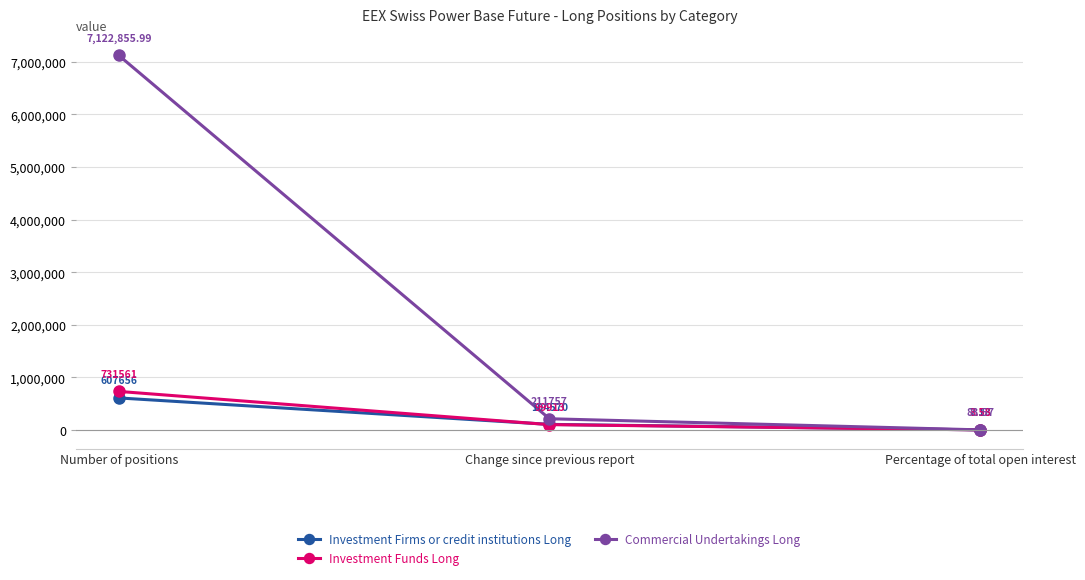

Is this an area chart (filled region under the line)?

No